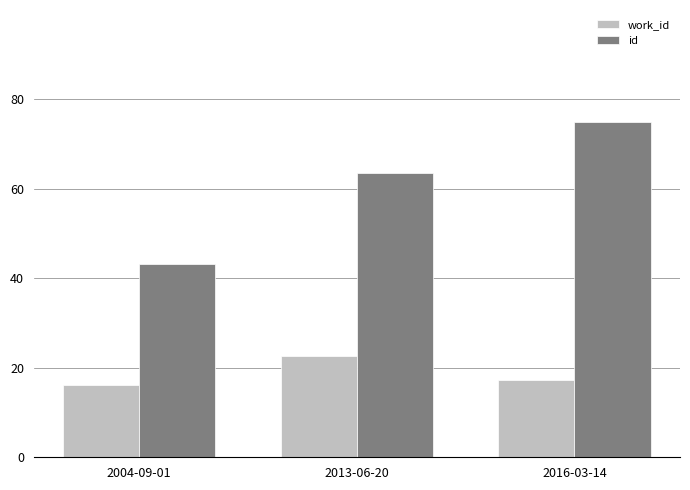

What is the label of the 1st bar from the left?

2004-09-01